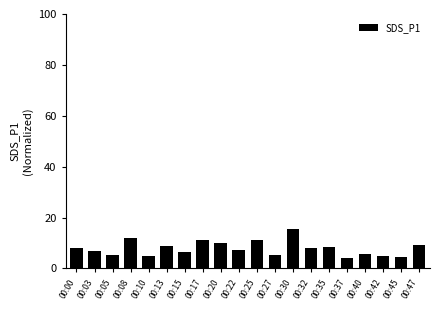

Which category has the highest value across all series?

00:30